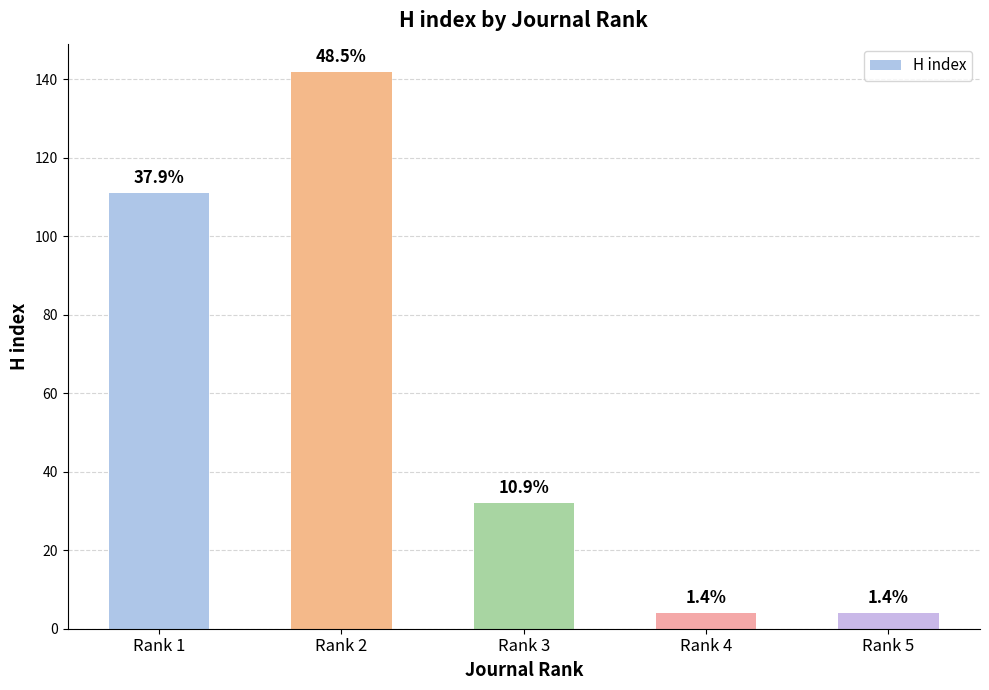

Read the value at Rank 2, to the nearest 10.

140